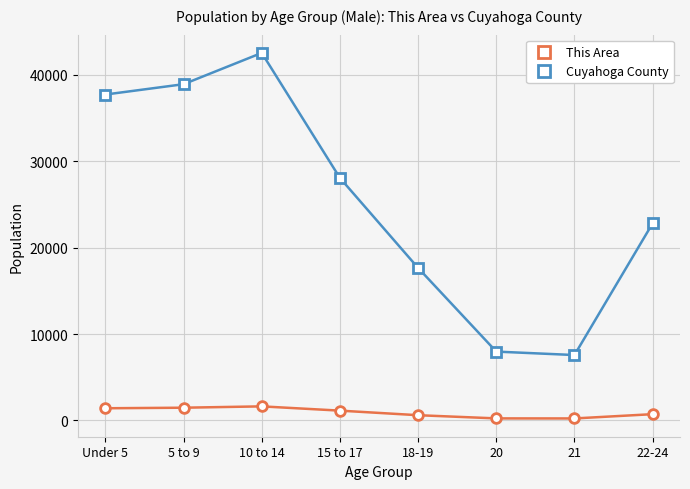

What is the difference between the second highest and second lowest values in the This Area series?

1237